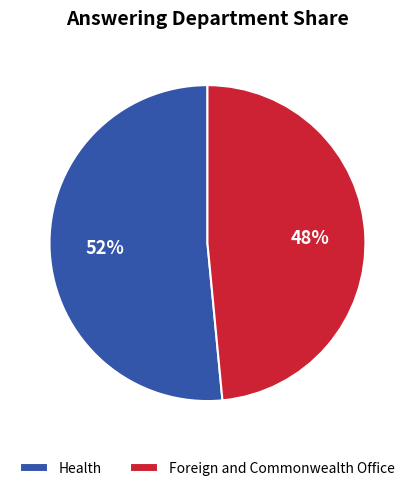

Between Health and Foreign and Commonwealth Office, which is larger?

Health